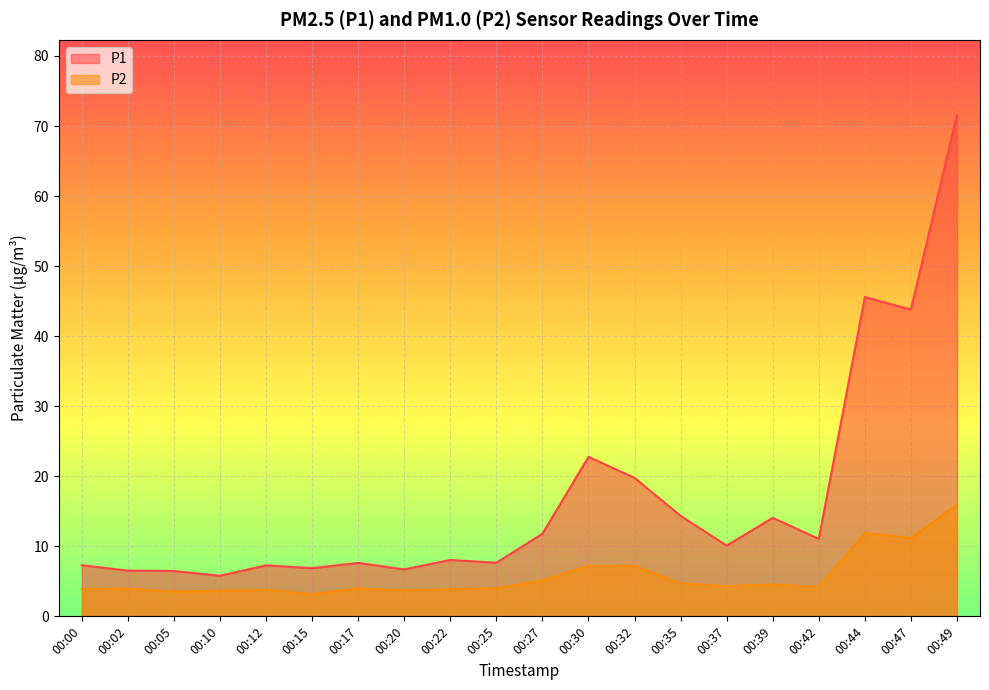

Reading left to right, extract all data points from this chart.

P1: 00:00=7.3	00:02=6.5	00:05=6.5	00:10=5.8	00:12=7.3	00:15=6.9	00:17=7.6	00:20=6.7	00:22=8.1	00:25=7.7	00:27=11.8	00:30=22.8	00:32=19.8	00:35=14.3	00:37=10.1	00:39=14.1	00:42=11.1	00:44=45.6	00:47=43.8	00:49=71.6
P2: 00:00=3.9	00:02=4.0	00:05=3.5	00:10=3.6	00:12=3.8	00:15=3.1	00:17=4.0	00:20=3.7	00:22=3.9	00:25=4.0	00:27=5.1	00:30=7.2	00:32=7.2	00:35=4.7	00:37=4.3	00:39=4.5	00:42=4.2	00:44=11.9	00:47=11.2	00:49=15.9